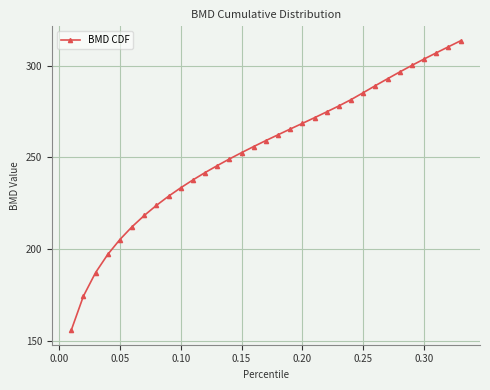

What is the value of the 12th point from the left?

241.8